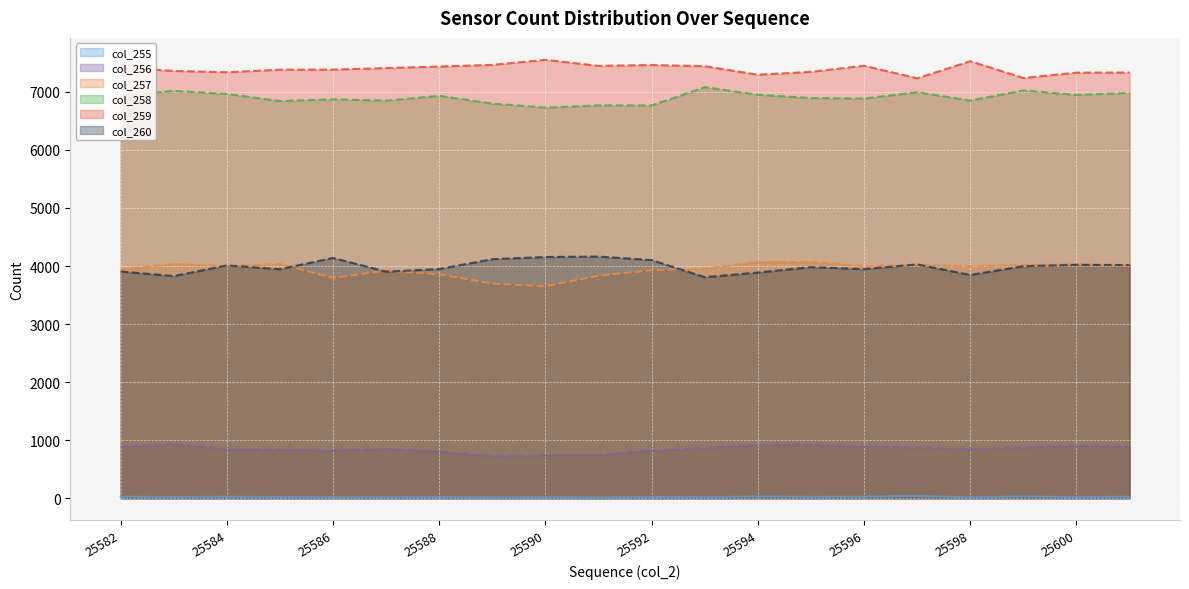

How many lines are shown in the chart?

6